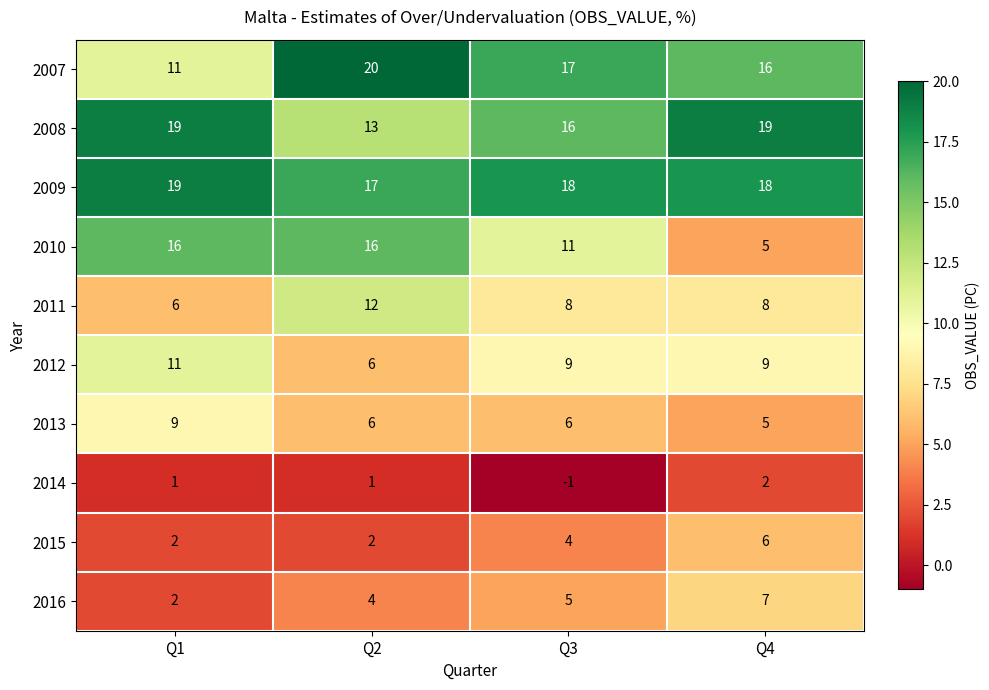

What is the maximum value shown in the chart?

20